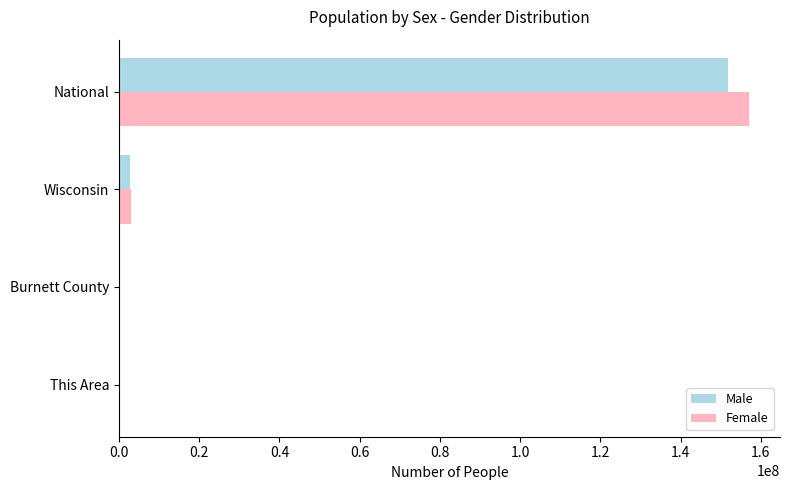

What is the sum of all Male values?

154611789